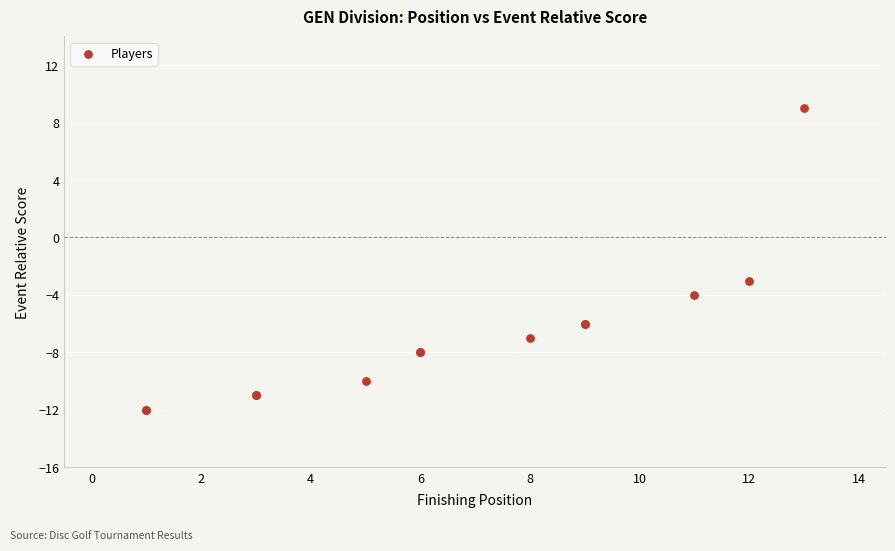

What Y value in the scatter plot is closest to -1?

-3